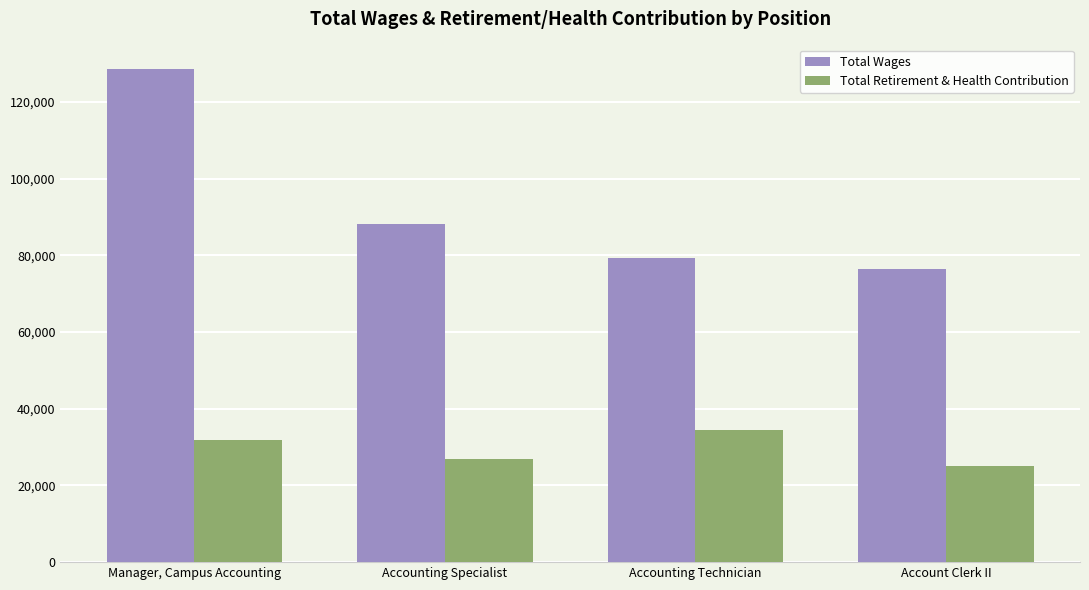

What is the difference between the maximum and second lowest values in the Total Wages series?

49342